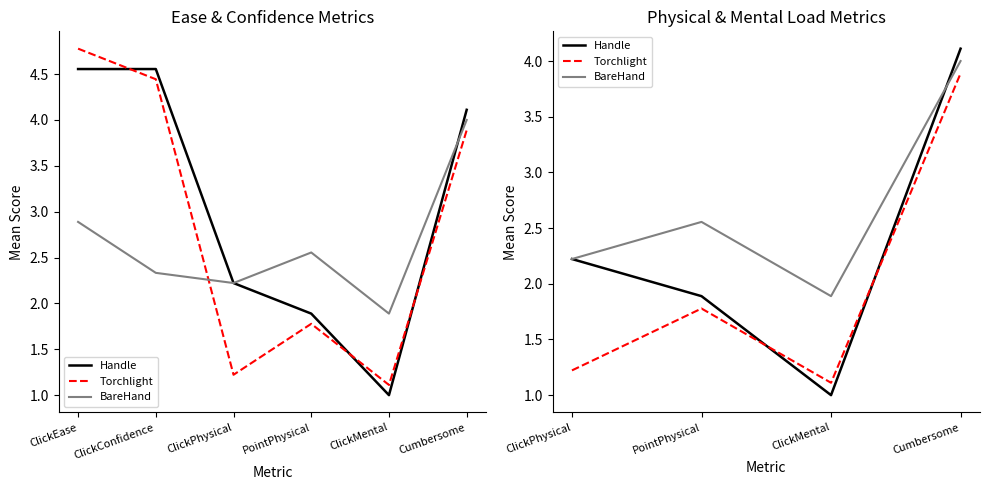

What is the label of the 4th point from the left?

Cumbersome